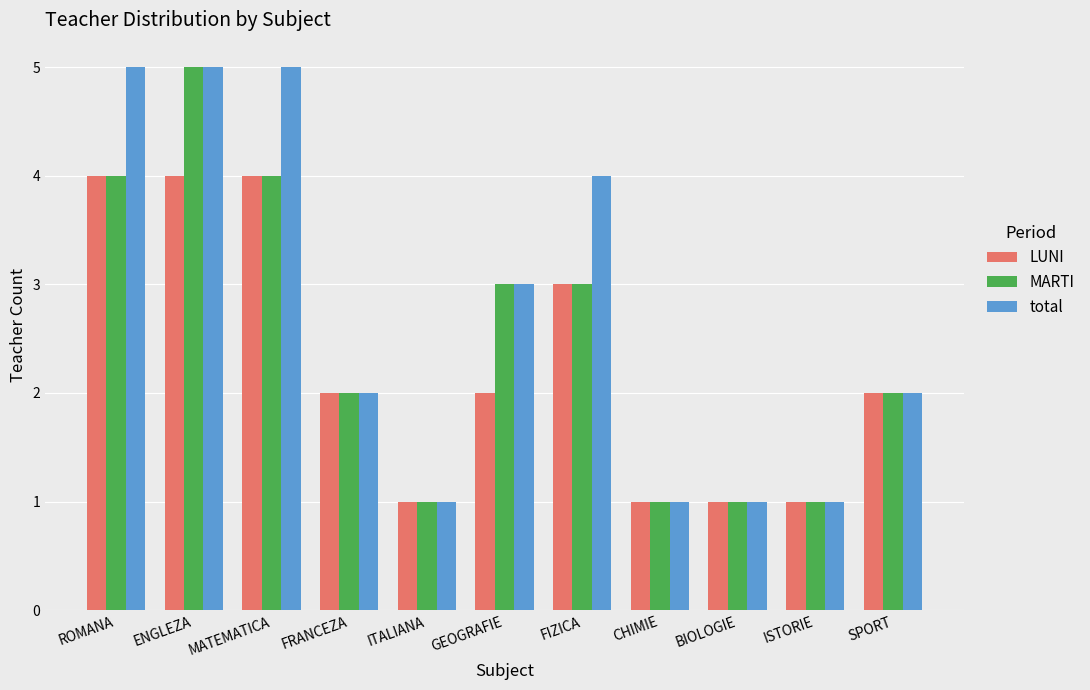

What is the difference between the second highest and second lowest values in the MARTI series?

3